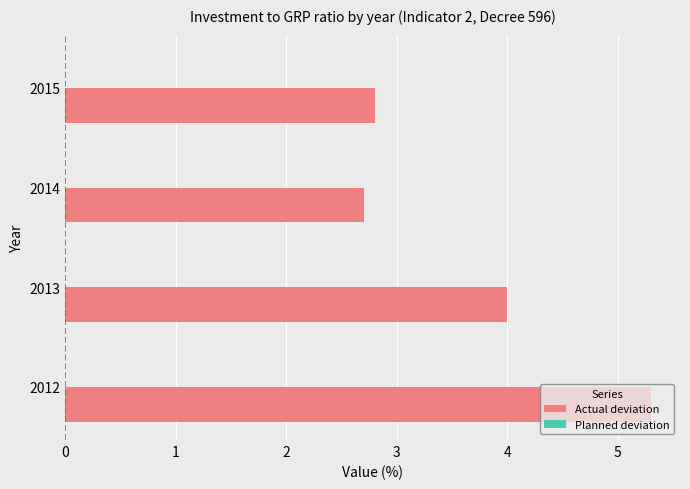

What is the maximum value shown in the chart?

5.3